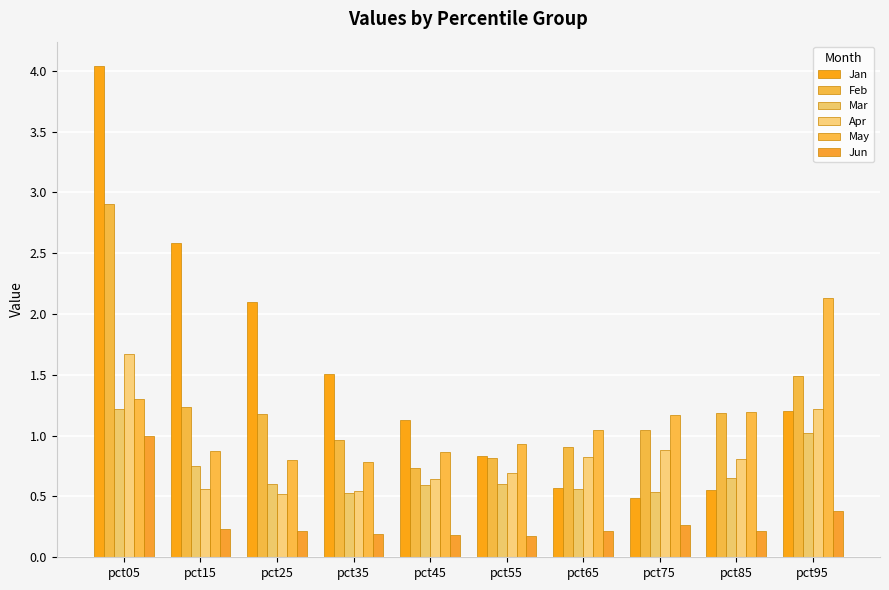

What are all the series names shown in the legend?

Jan, Feb, Mar, Apr, May, Jun